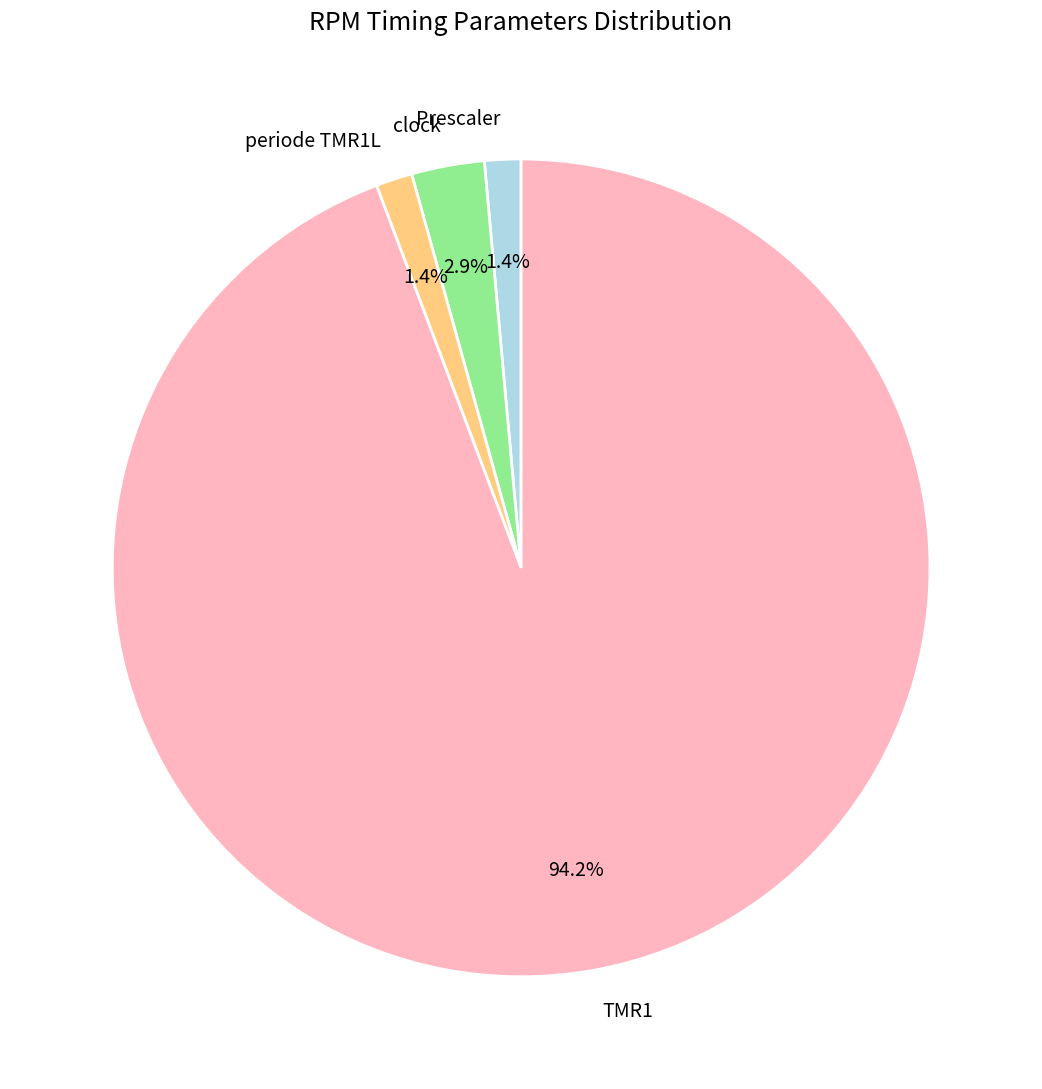

Combined, do TMR1 and clock account for over 50%?

Yes